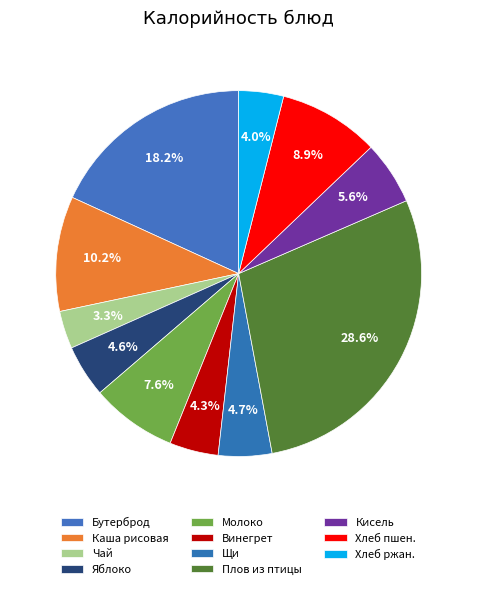

Rank the categories by value from highest to lowest.

Плов из птицы, Бутерброд с маслом и сыром, Каша рисовая молочная, Хлеб пшеничный, Молоко, Кисель фруктовый, Щи, Яблоко, Винегрет, Хлеб ржаной, Чай с сахаром